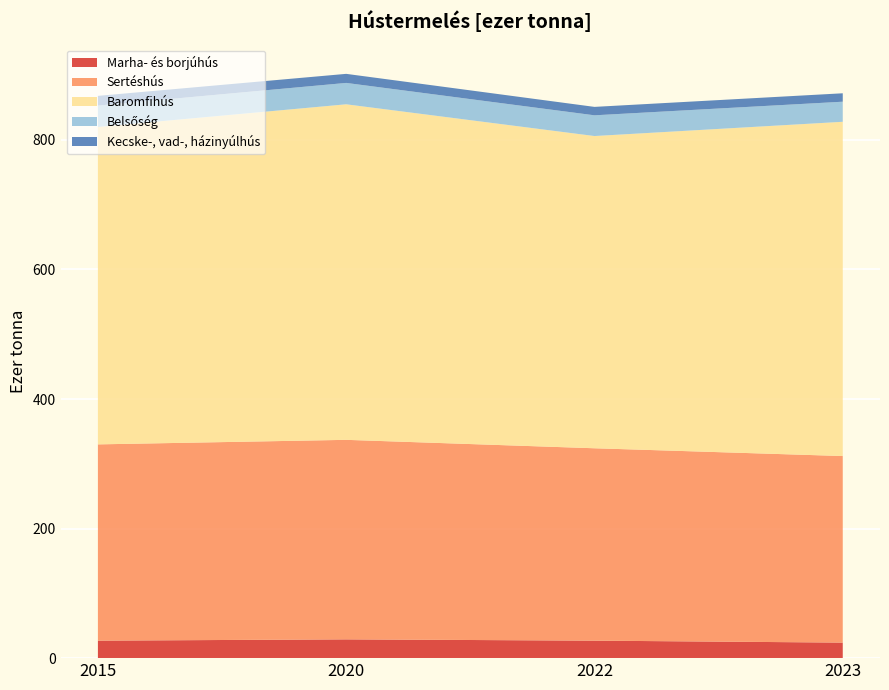

Reading left to right, transcribe all the data shown in this chart.

Marha- és borjúhús: 2015=27	2020=29	2022=27	2023=24
Sertéshús: 2015=303	2020=308	2022=297	2023=288
Baromfihús: 2015=490	2020=518	2022=482	2023=516
Belsőség: 2015=33	2020=33	2022=32	2023=31
Kecske-, vad-, házinyúlhús: 2015=15	2020=14	2022=13	2023=13